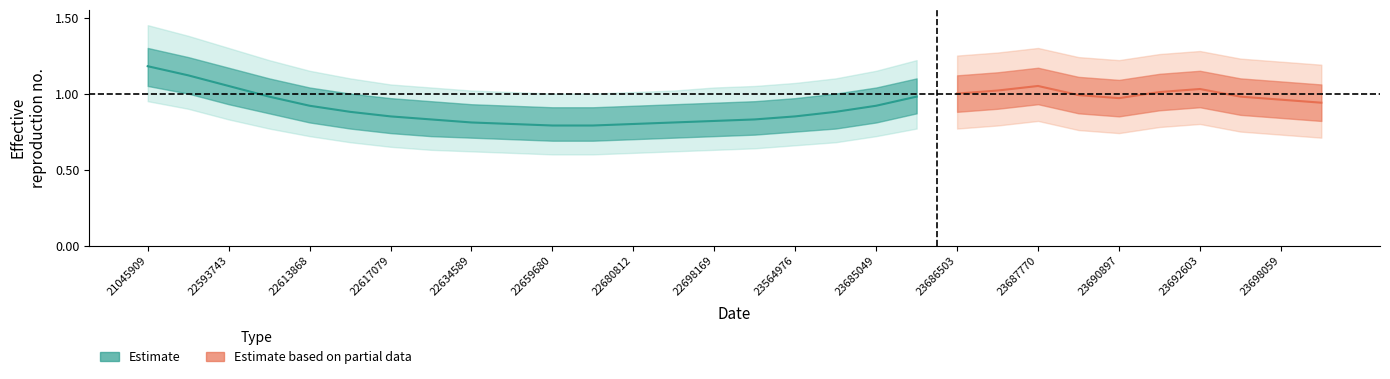

What is the maximum value for estimate_lo?

1.1